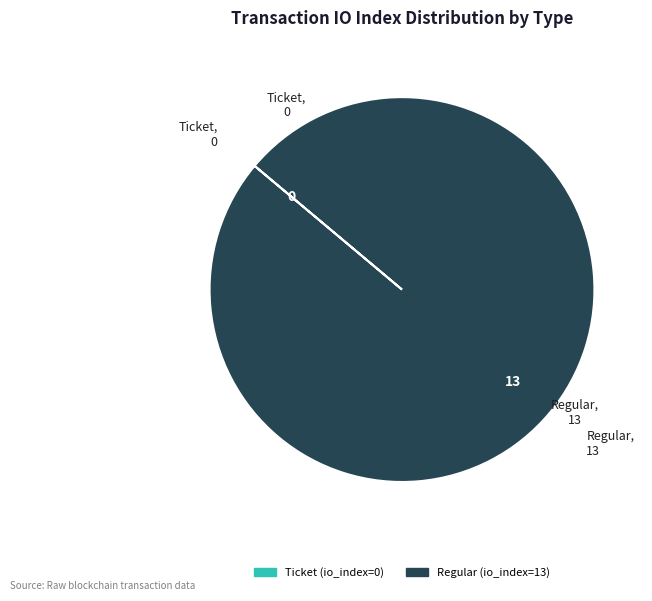

Which category has the biggest portion of the pie?

Regular (io_index=13)